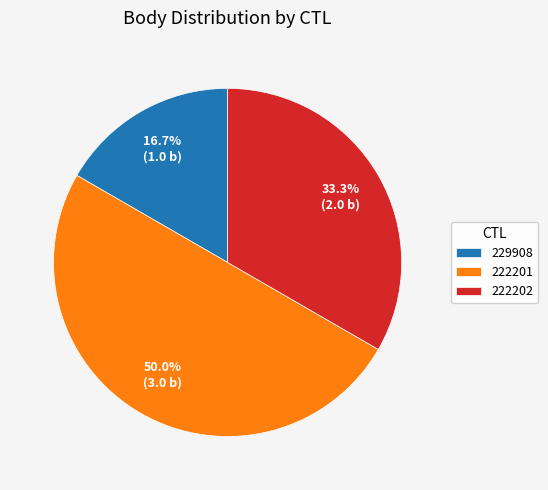

Rank the categories by value from lowest to highest.

229908, 222202, 222201